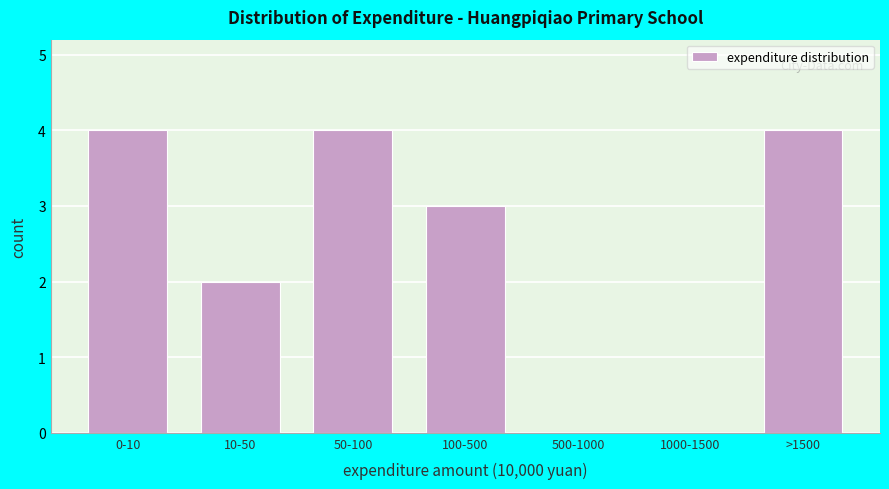

Reading right to left, list all the values displayed in this chart.

>1500=4	1000-1500=0	500-1000=0	100-500=3	50-100=4	10-50=2	0-10=4